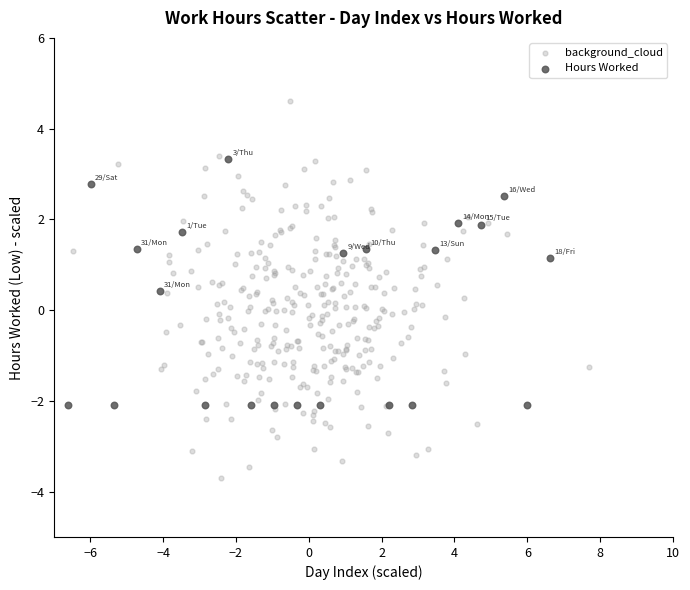

Which series has the largest Y range (max minus min)?

background_cloud